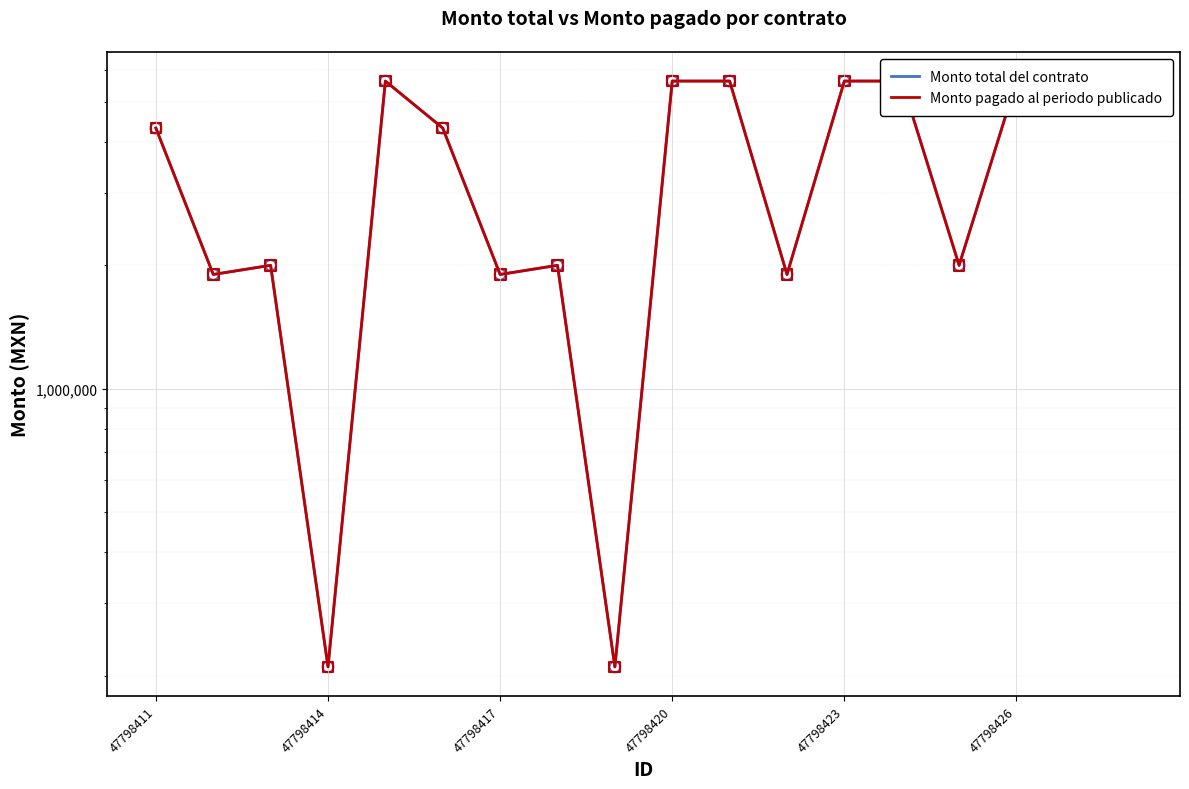

What are all the series names shown in the legend?

Monto total del contrato, Monto pagado al periodo publicado